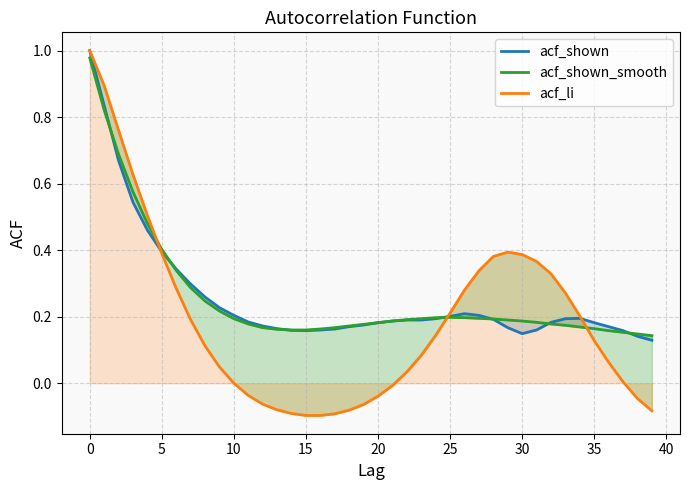

What is the label of the 19th point from the right?

21